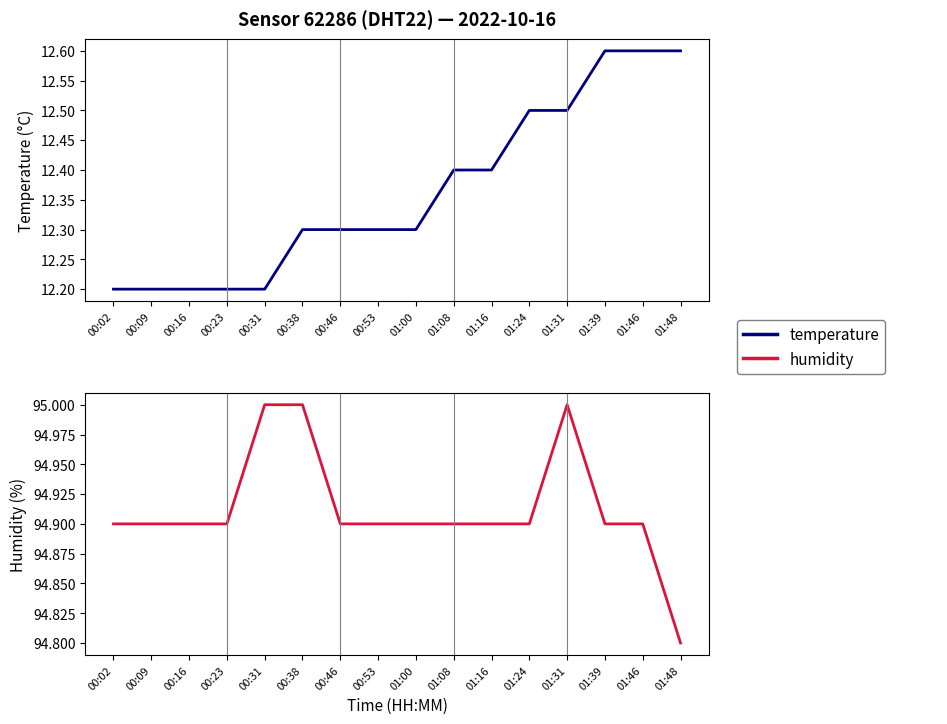

What are all the series names shown in the legend?

temperature, humidity